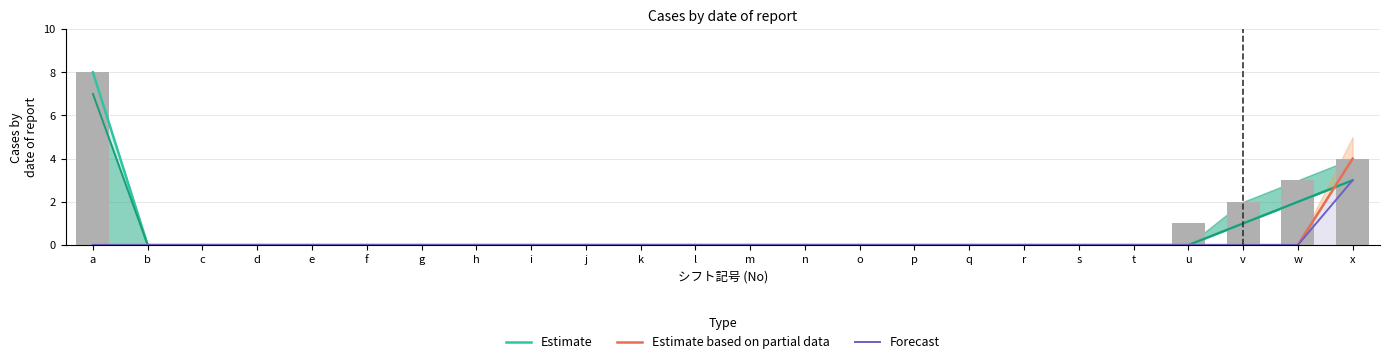

Which series changed the most between w and x?

Estimate based on partial data